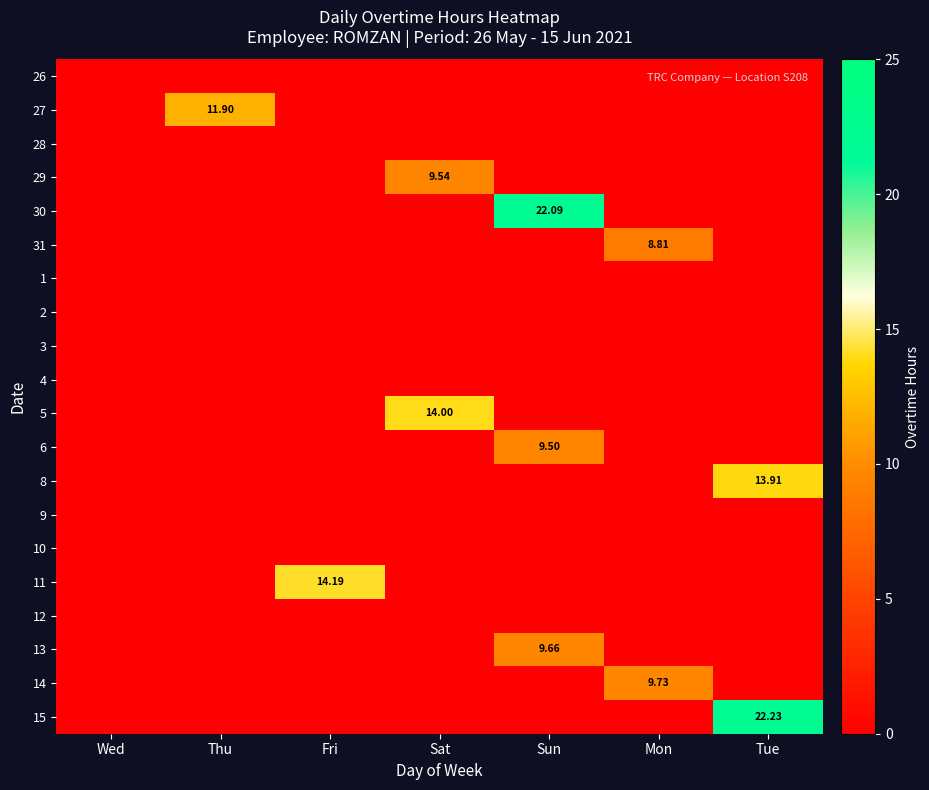

List the labels in order of 1 value, largest first.

Wed, Thu, Fri, Sat, Sun, Mon, Tue